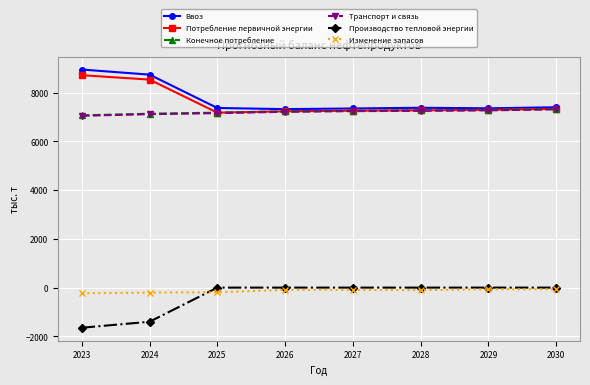

True or false: Изменение запасов and Транспорт и связь intersect in this chart.

False